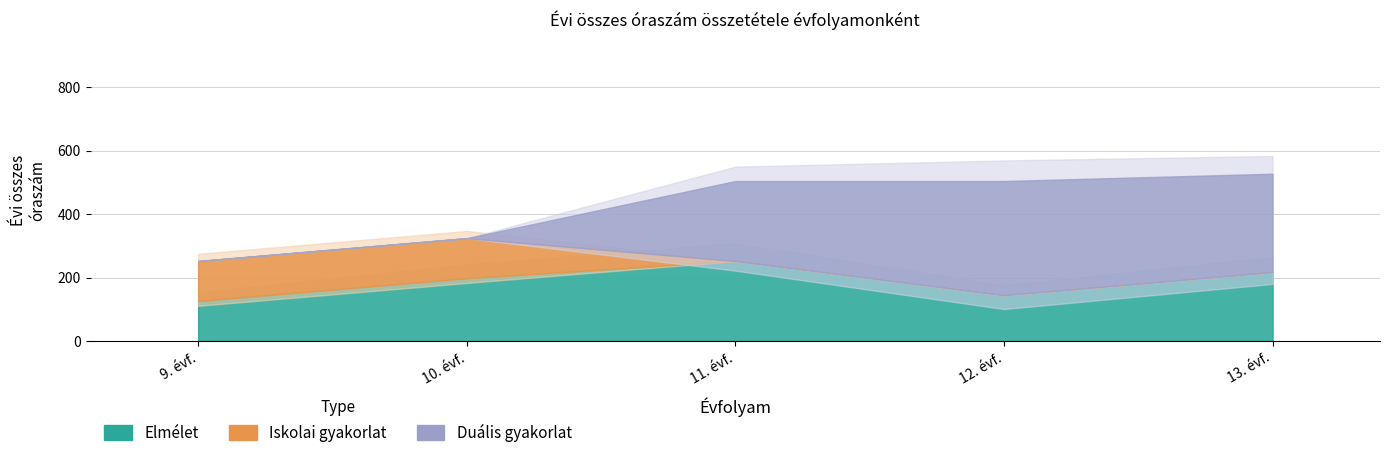

Reading left to right, transcribe all the data shown in this chart.

elmélet: 126	198	252	144	217
Iskolai gyakorlat: 126	126	0	0	0
Duális gyakorlat: 0	0	252	360	310